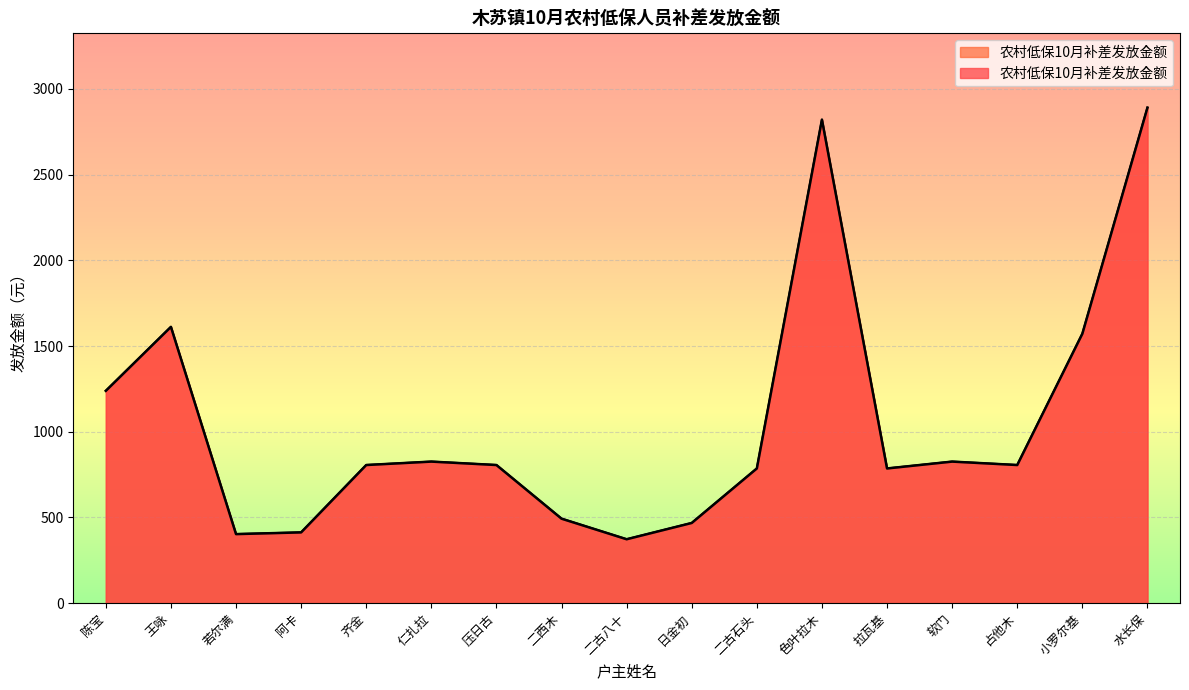

Rank the categories by value from lowest to highest.

二古八十, 若尔满, 阿卡, 日金初, 二西木, 二古石头, 拉瓦基, 齐金, 压日古, 占他木, 仁扎拉, 软门, 陈宝, 小罗尔基, 王咏, 色叶拉木, 水长保